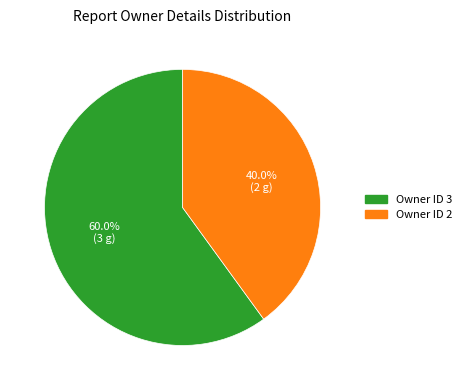

Is Owner ID 3 the majority of the pie?

Yes